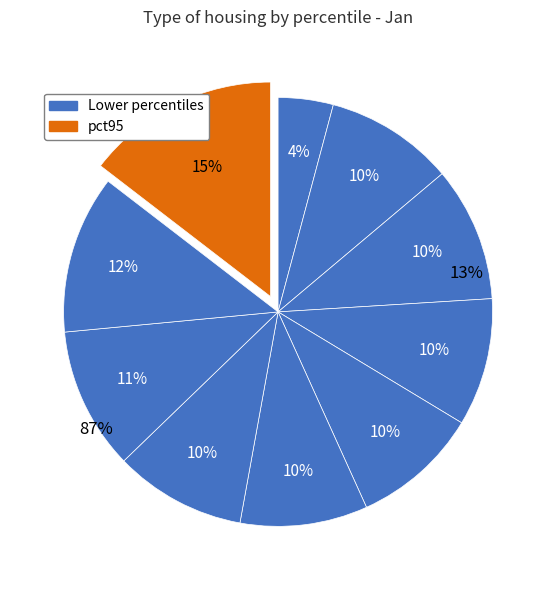

To the nearest percent, what percentage of the pie is pct35?

10%